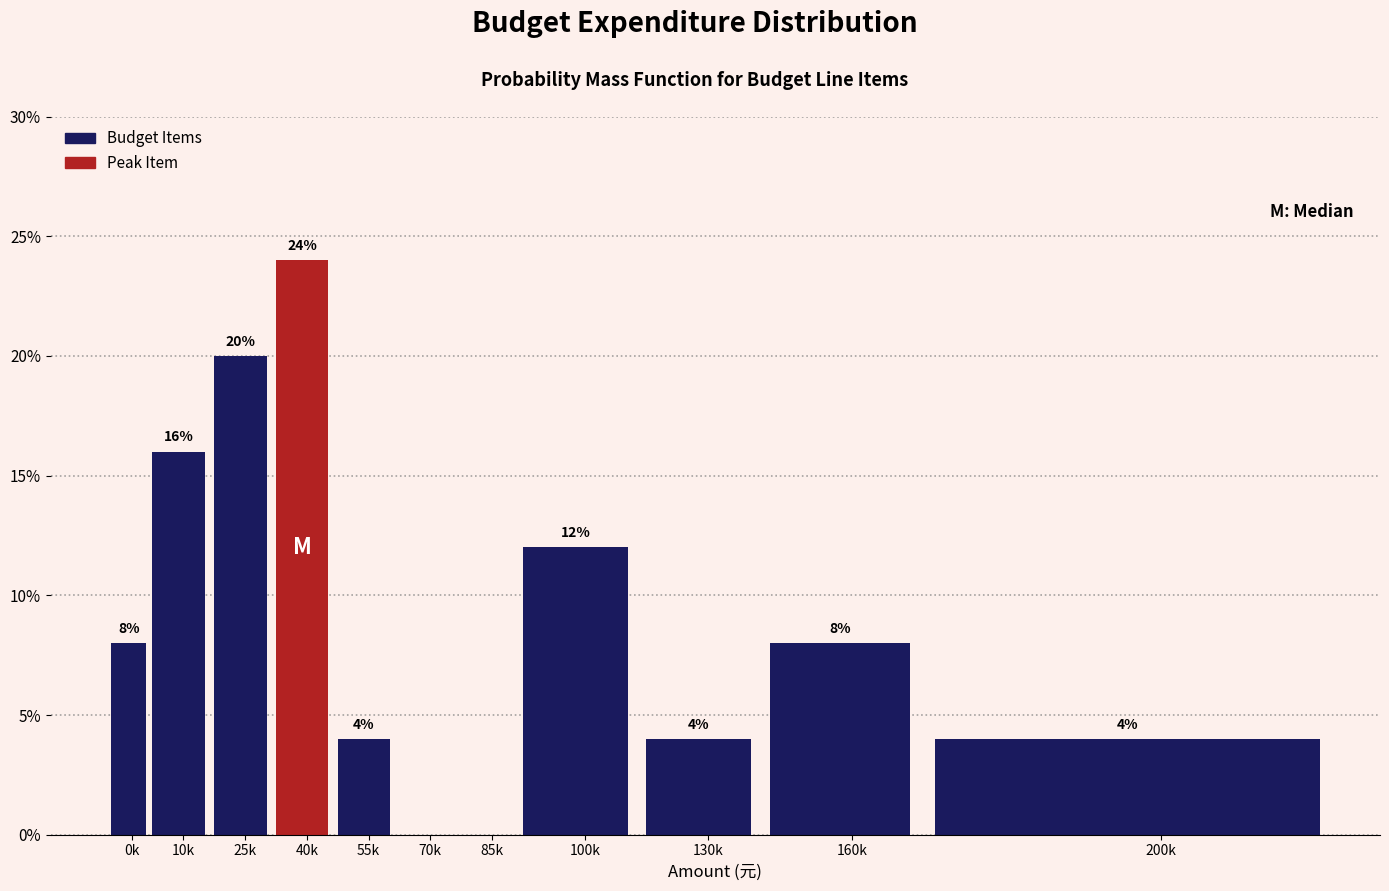

Reading left to right, list all the values displayed in this chart.

0k=8	10k=16	25k=20	40k=24	55k=4	70k=0	85k=0	100k=12	130k=4	160k=8	200k=4